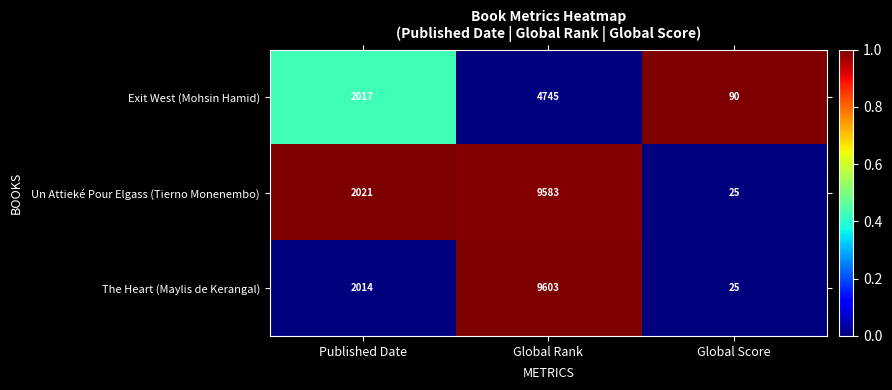

Reading right to left, what are all the values shown in this chart?

Exit West (Mohsin Hamid): 90	4745	2017
Un Attieké Pour Elgass (Tierno Monenembo): 25	9583	2021
The Heart (Maylis de Kerangal): 25	9603	2014